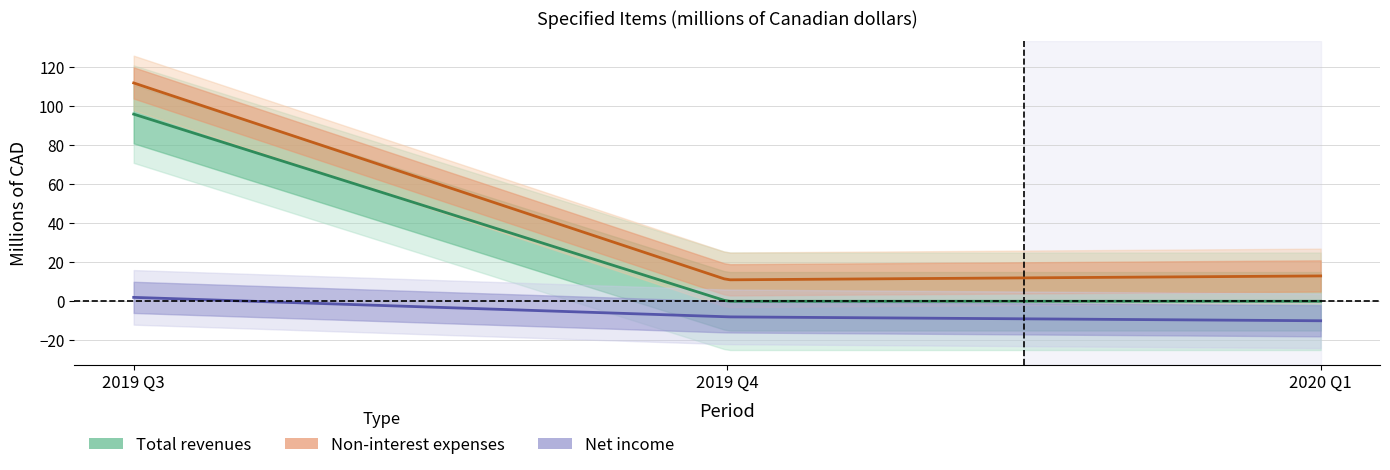

What is the highest value of the Total revenues series?

96